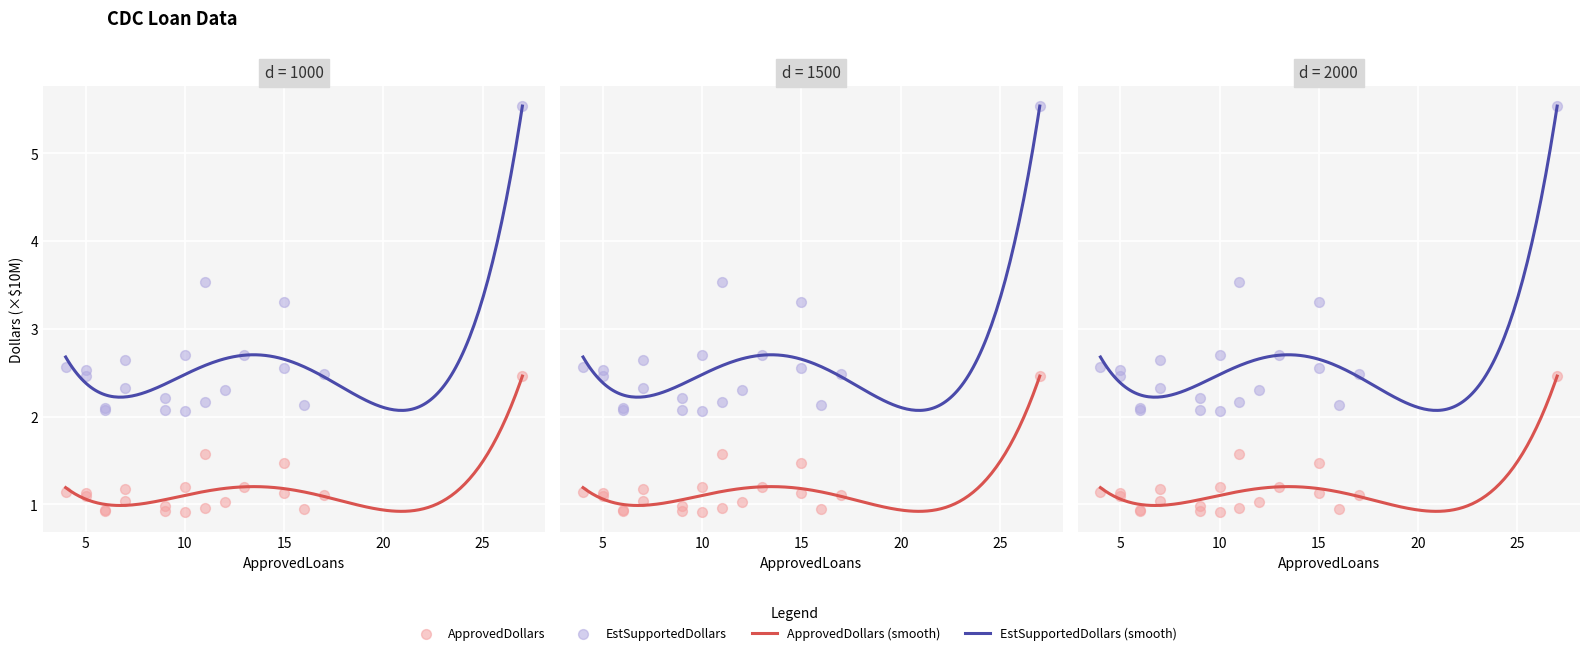

At which category is the sum across all series the highest?

27